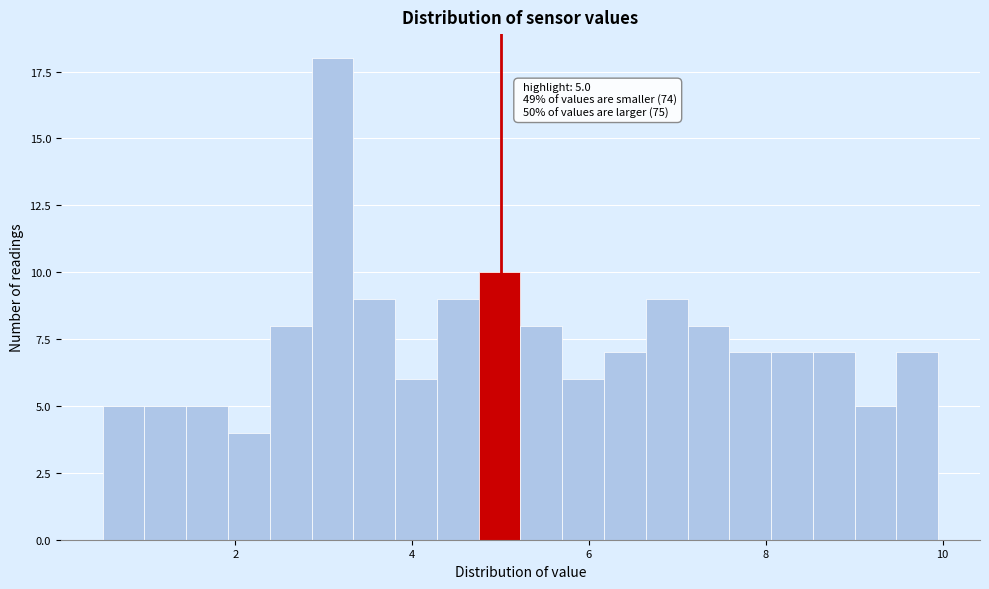

Around what value on the x-axis is the tallest bar? Give the approximate position of its centre, as read against the axis.

3.0